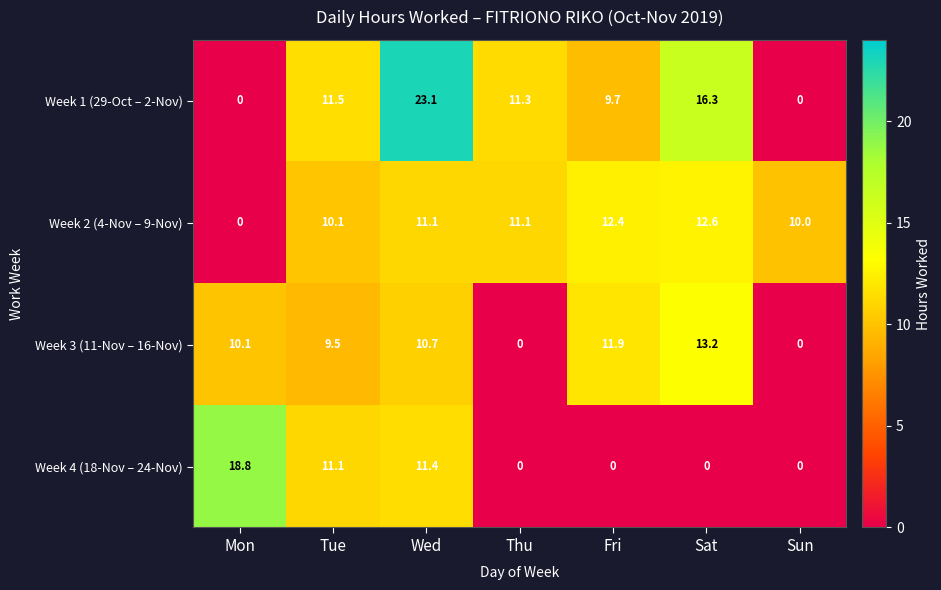

List the series in order of their overall mean, highest first.

Week 1 (29-Oct – 2-Nov), Week 2 (4-Nov – 9-Nov), Week 3 (11-Nov – 16-Nov), Week 4 (18-Nov – 24-Nov)